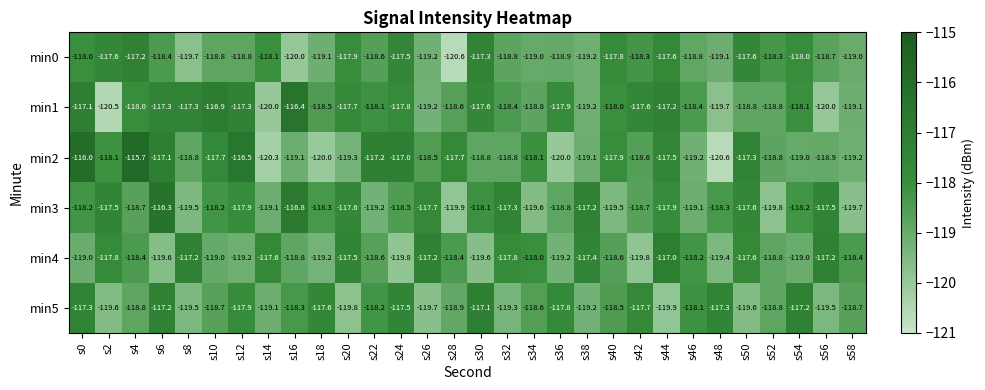

Between s18 and s54, which series saw the biggest shift?

min0